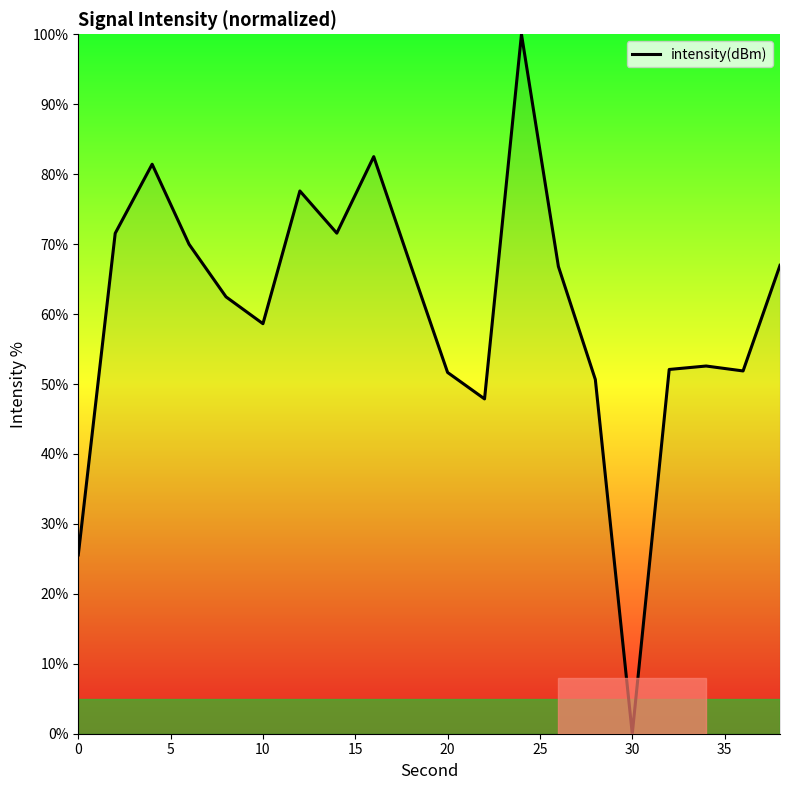

True or false: there are more than 1 points higher than both neighbors.

True